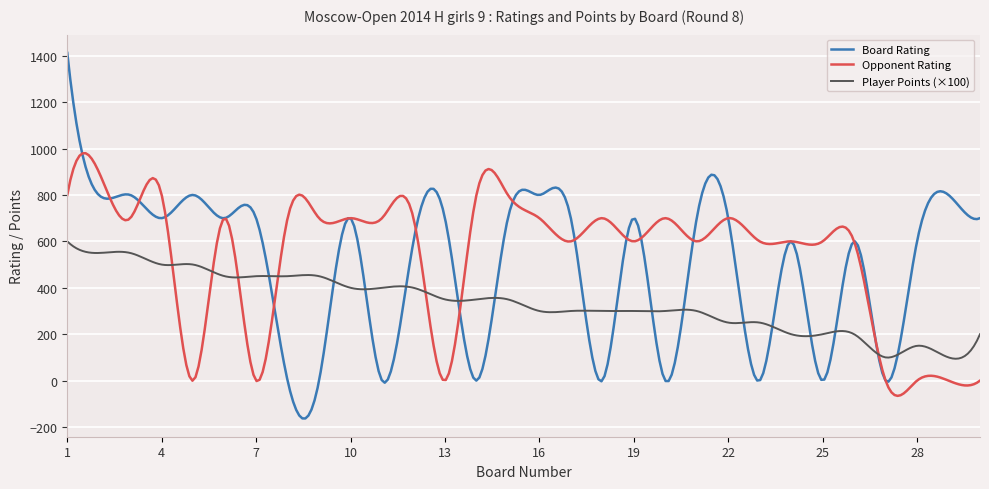

How many lines are shown in the chart?

3